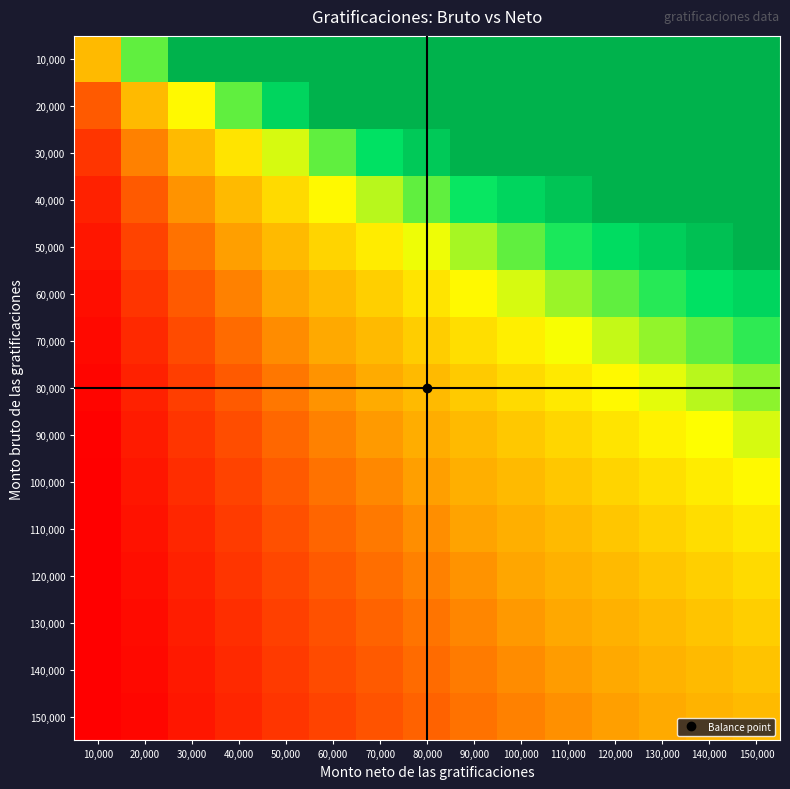

What is the total value across all series at 30,000?

10.0